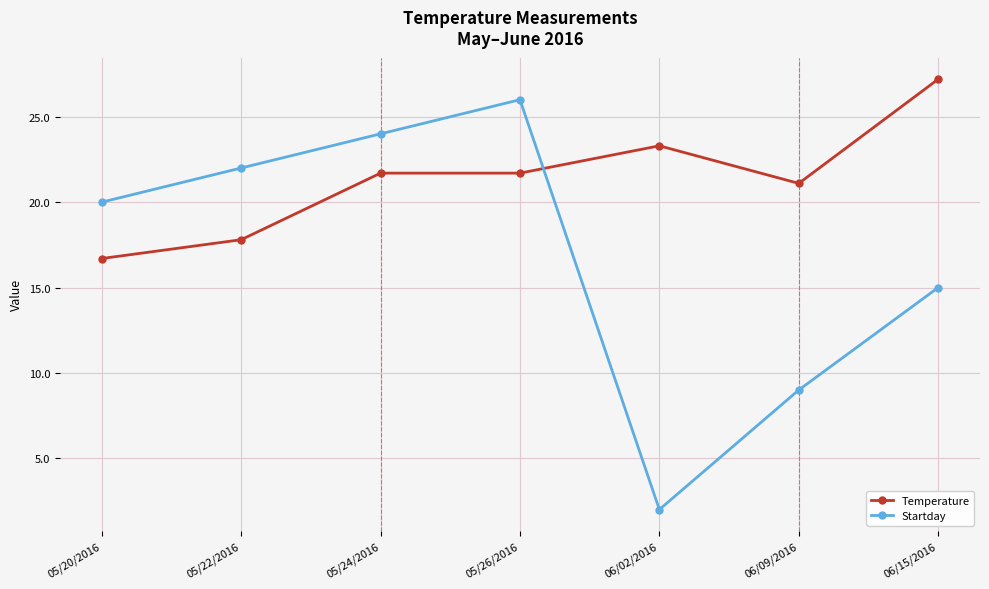

What is the label of the 4th point from the right?

05/26/2016